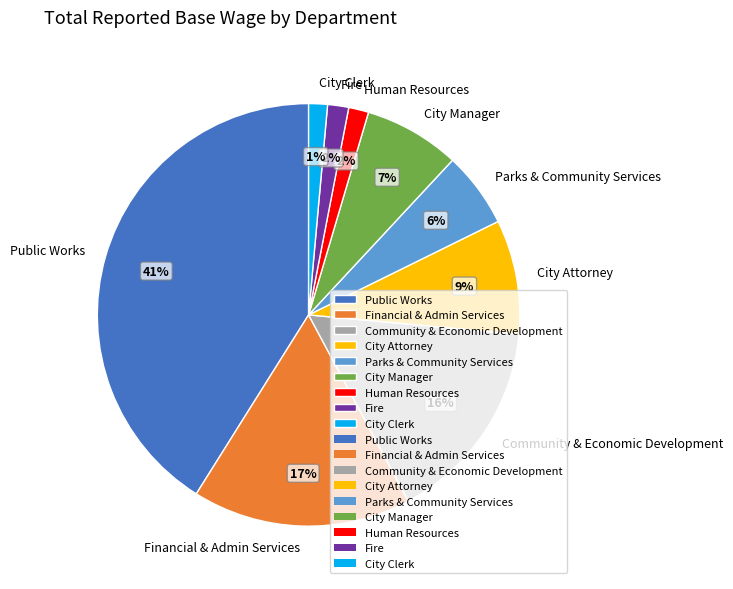

Which slice is the largest?

Public Works